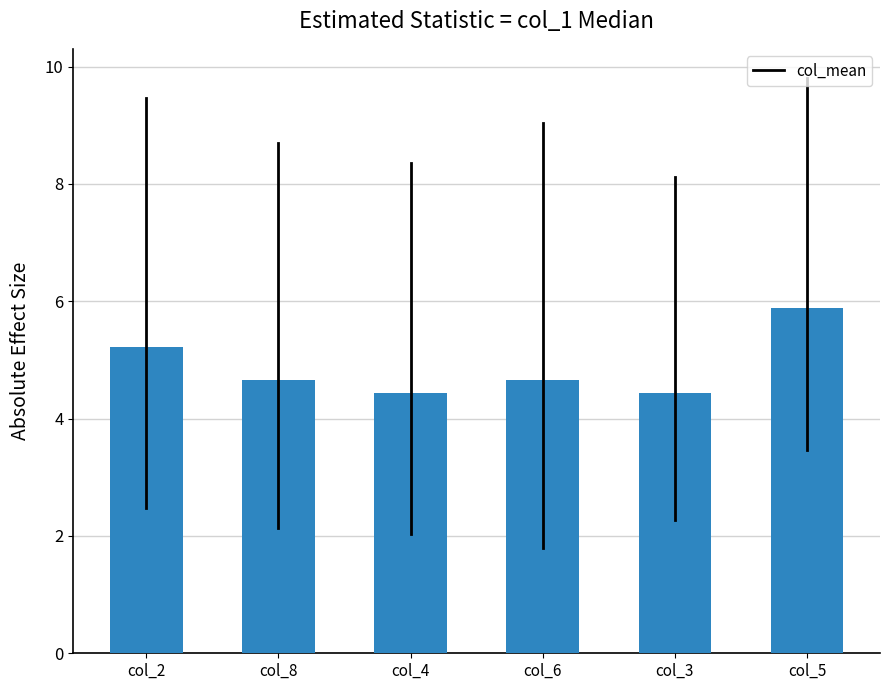

At which category does the chart reach its peak across all series?

col_5